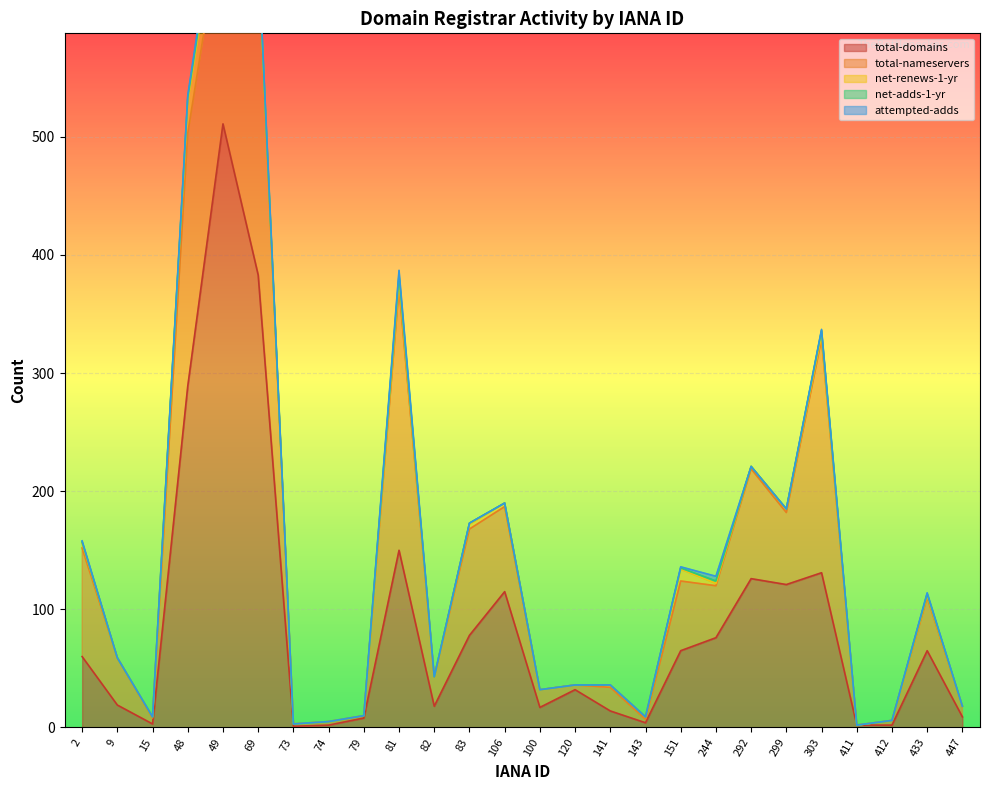

What is the highest value of the total-domains series?

511